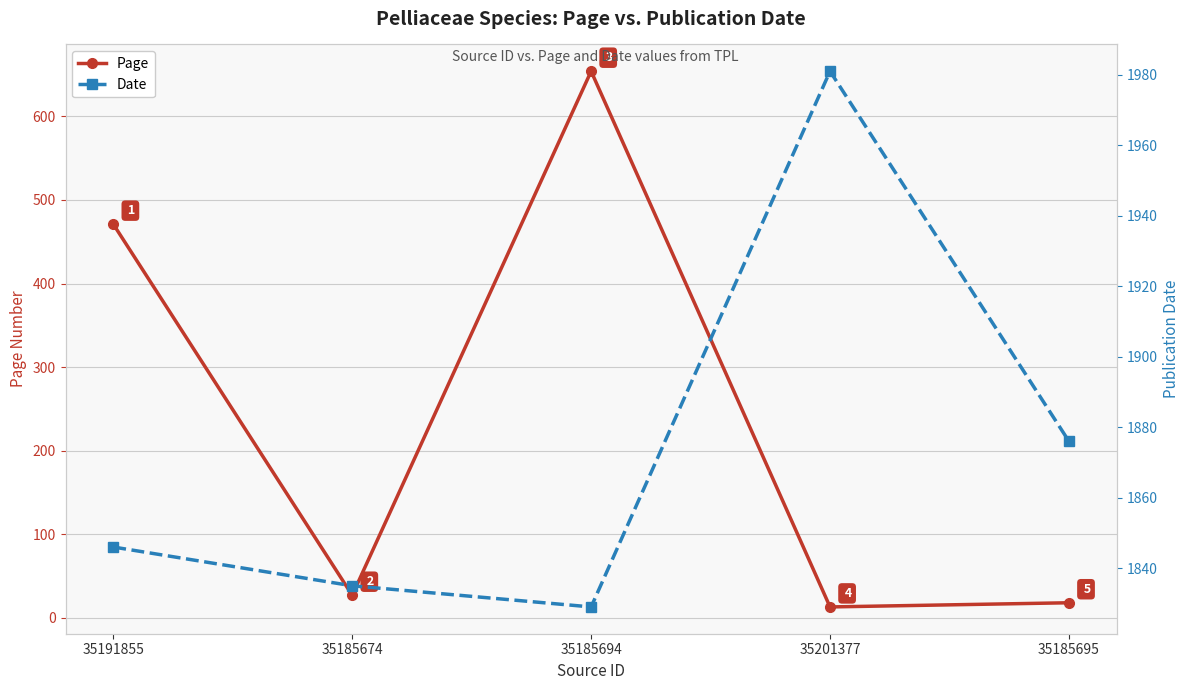

Rank the series by their average value, from lowest to highest.

Page, Date